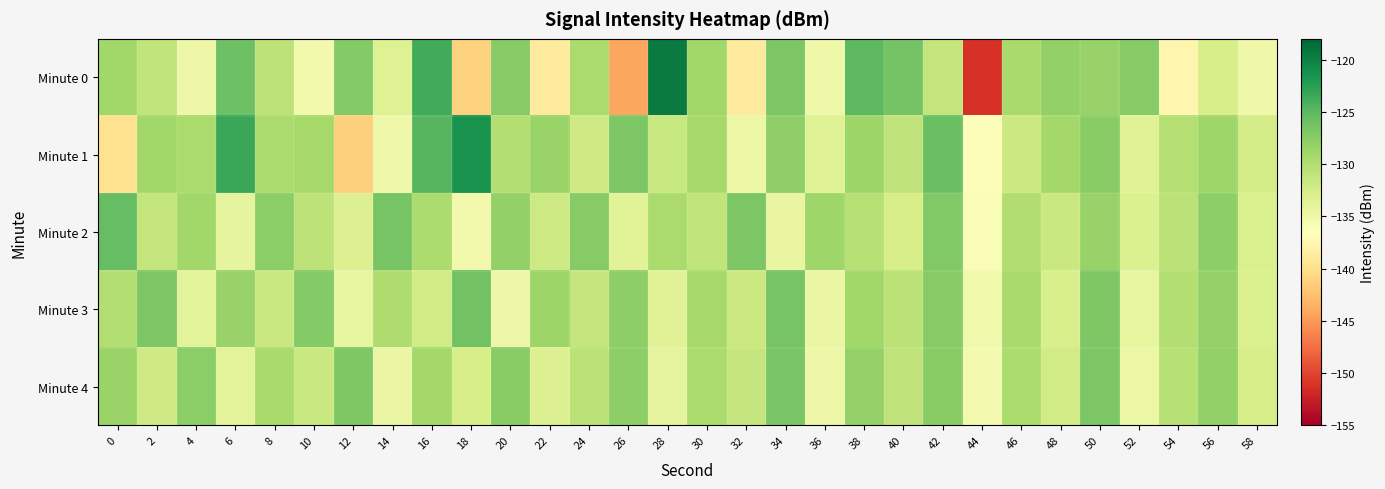

What is the greatest value displayed?

-119.6